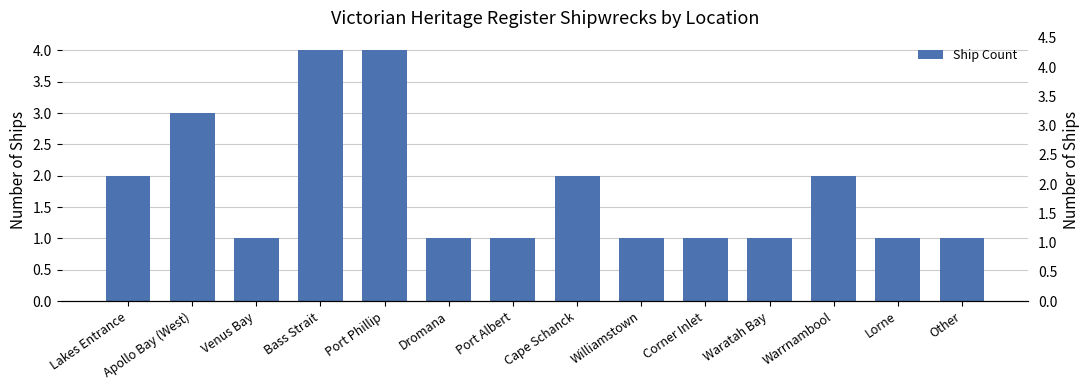

True or false: the data shows 2 at Warrnambool.

True